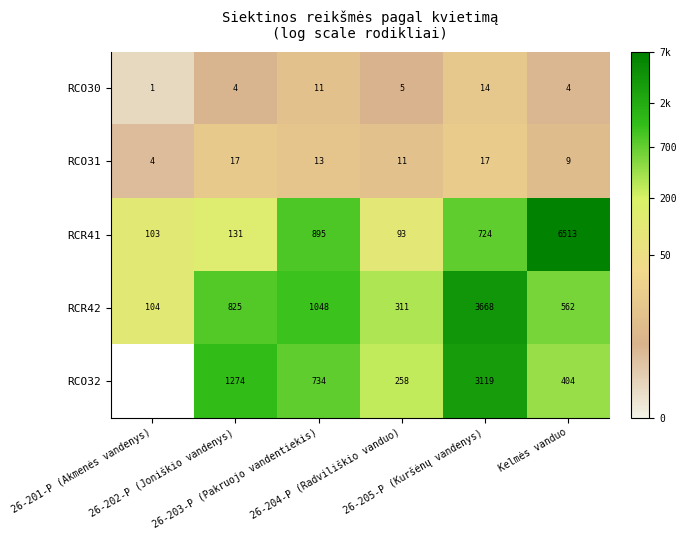

How many series are shown in this chart?

5